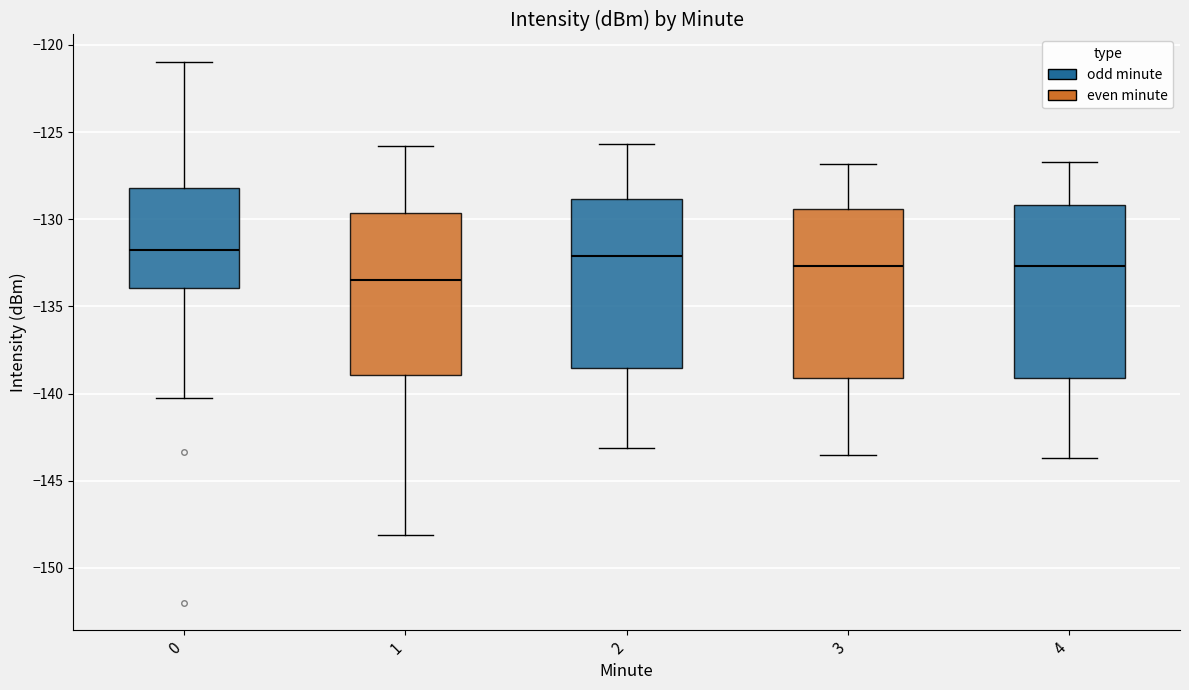

Where does the median line of the box at x = 1 sit on the y-axis? The values are not printed on the chart, so give them approximately, as read against the axis.

-133.5